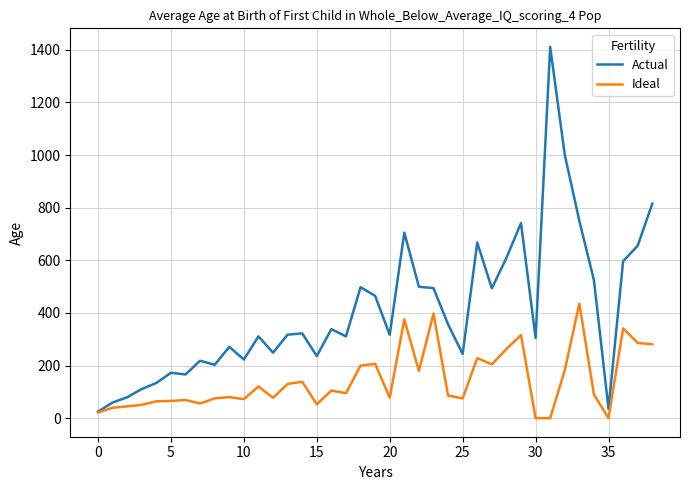

Rank the series by their average value, from lowest to highest.

Ideal, Actual